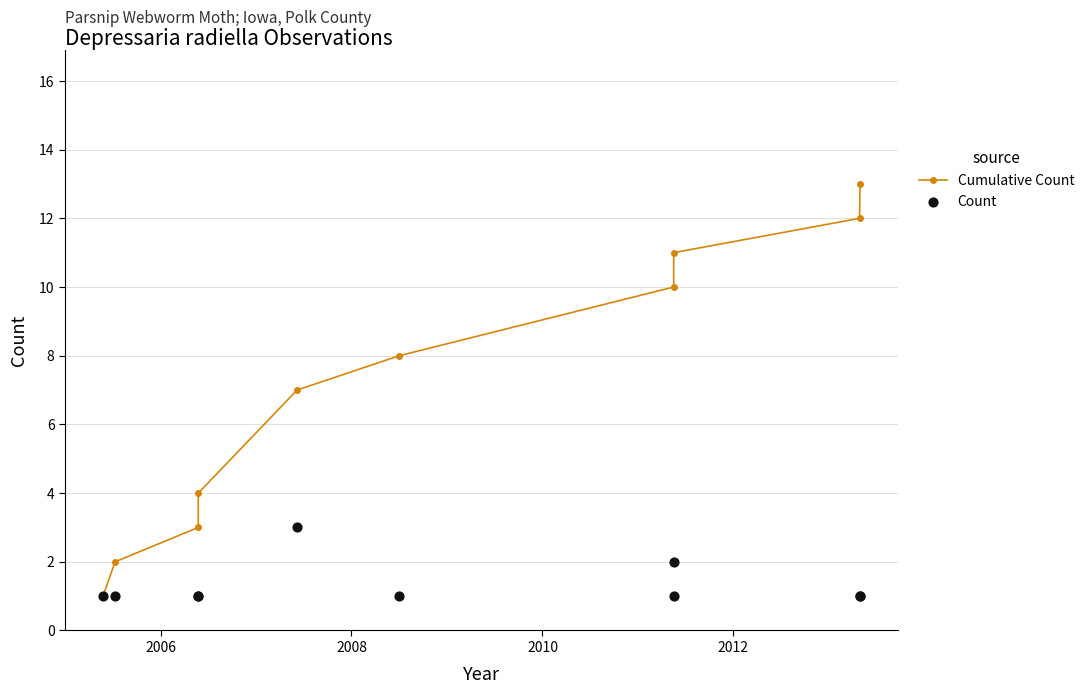

What are all the series names shown in the legend?

Cumulative Count, Count